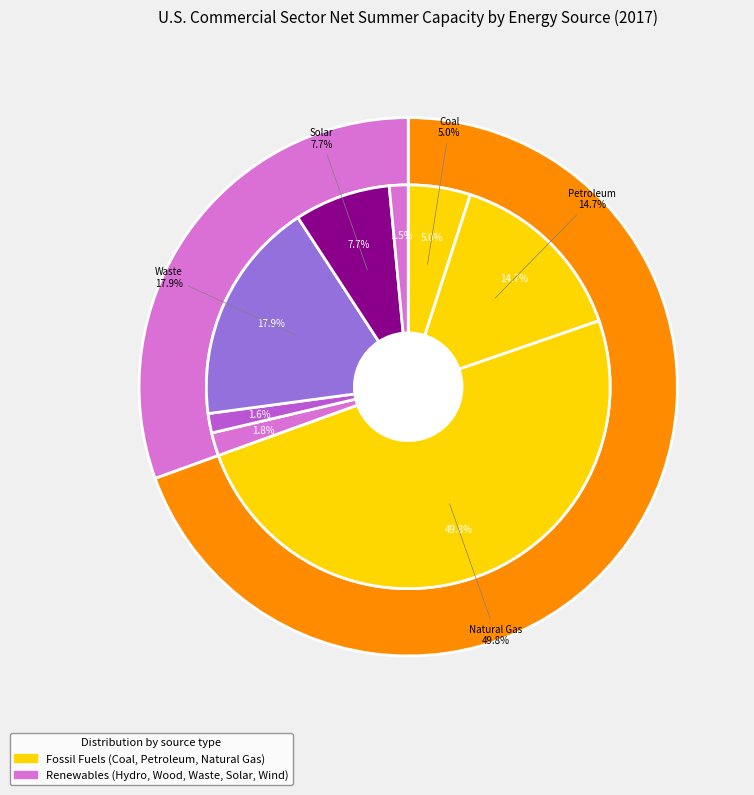

How many segments does this pie chart have?

8